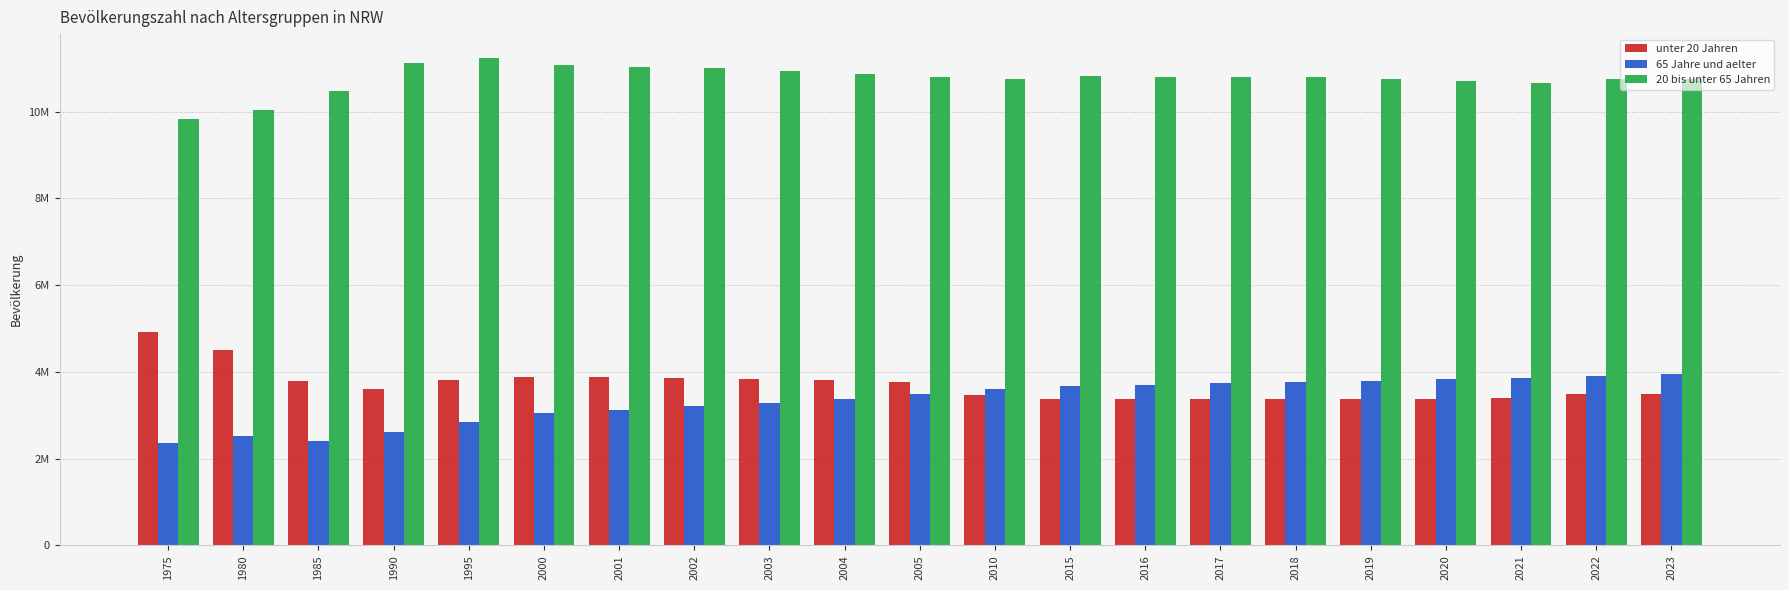

Are the bars grouped side by side (vs. stacked)?

Yes